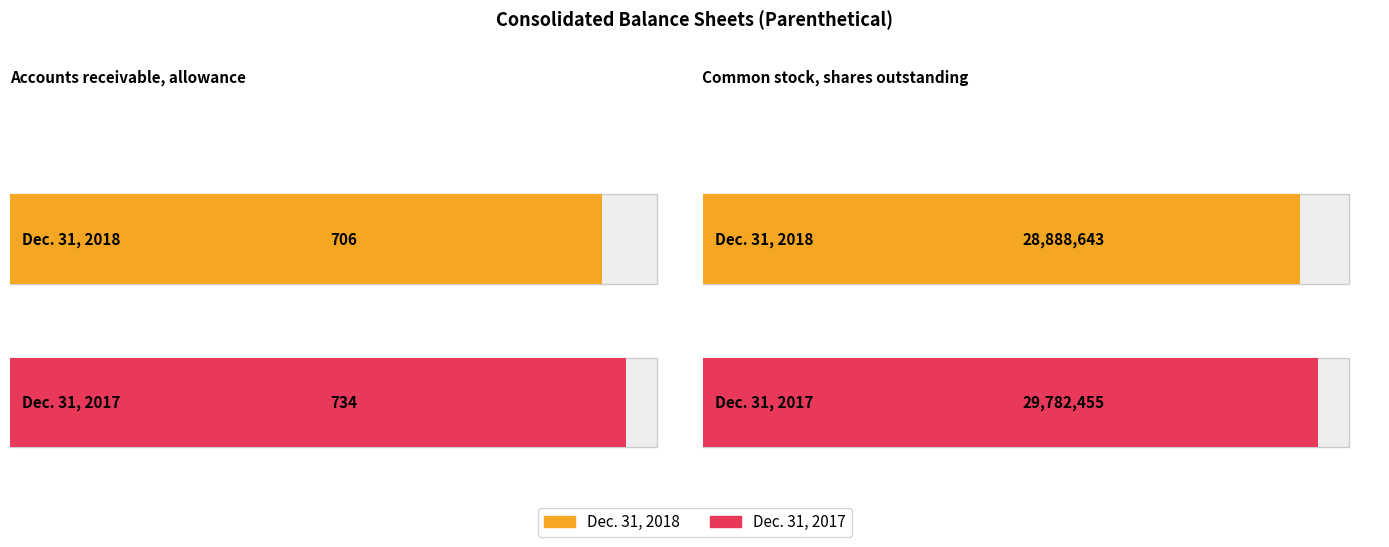

What is the sum of the Dec. 31, 2018 values at Accounts receivable, allowance and Common stock, shares outstanding?

28889349